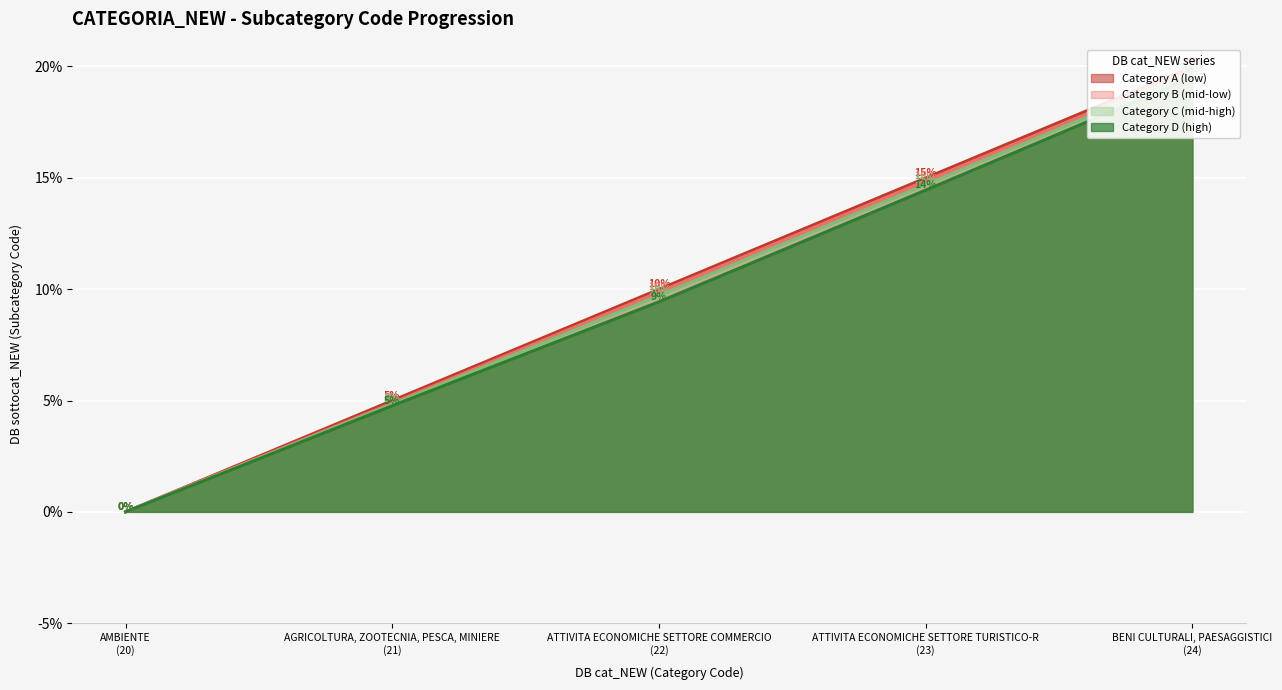

True or false: Category A (low) and Category C (mid-high) intersect in this chart.

False